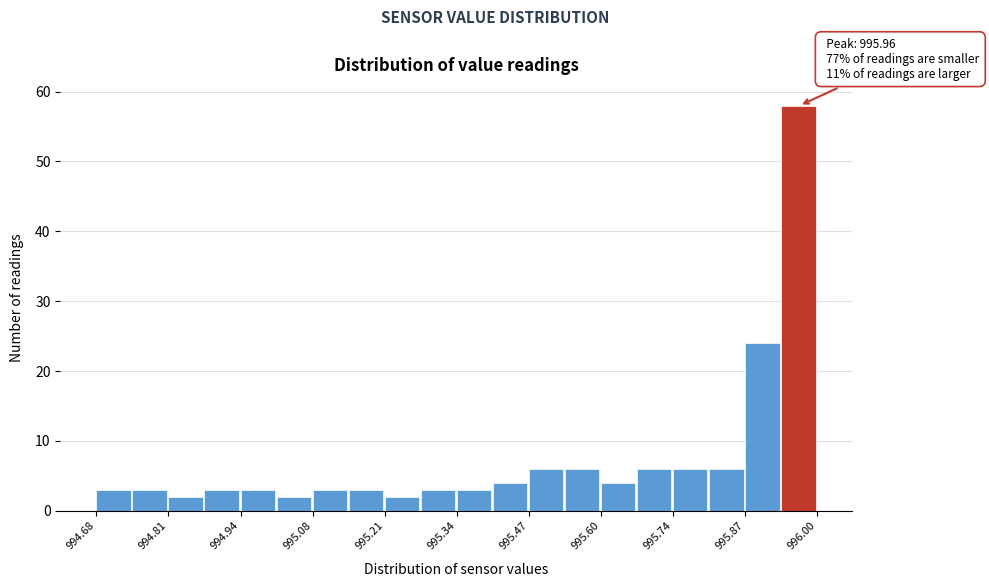

Read against the x-axis, roughly where is the centre of the tallest bar?

995.96